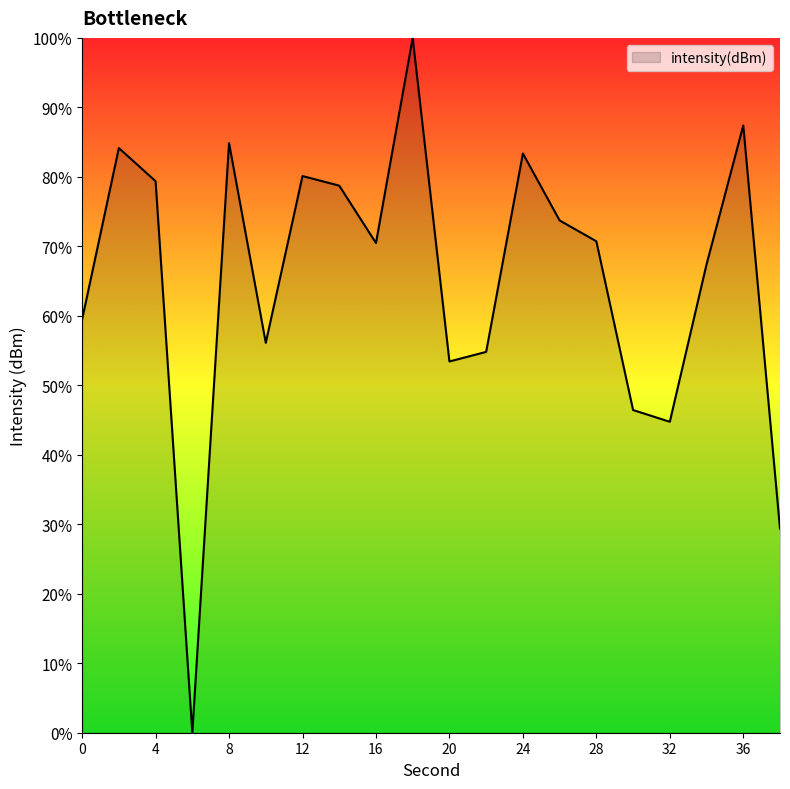

What is the maximum value shown in the chart?

100.0